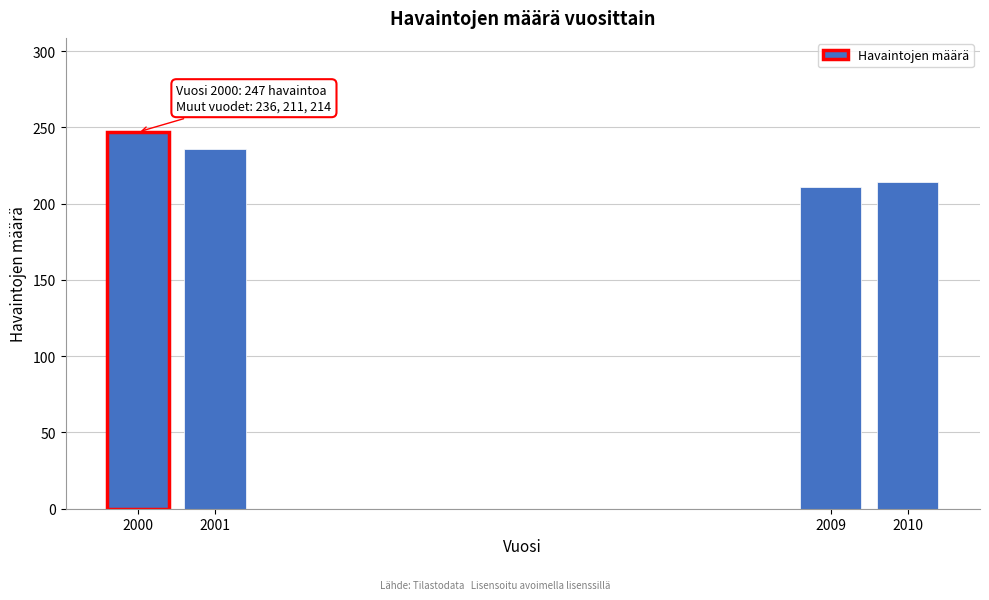

Reading left to right, what are all the values shown in this chart?

247	236	211	214